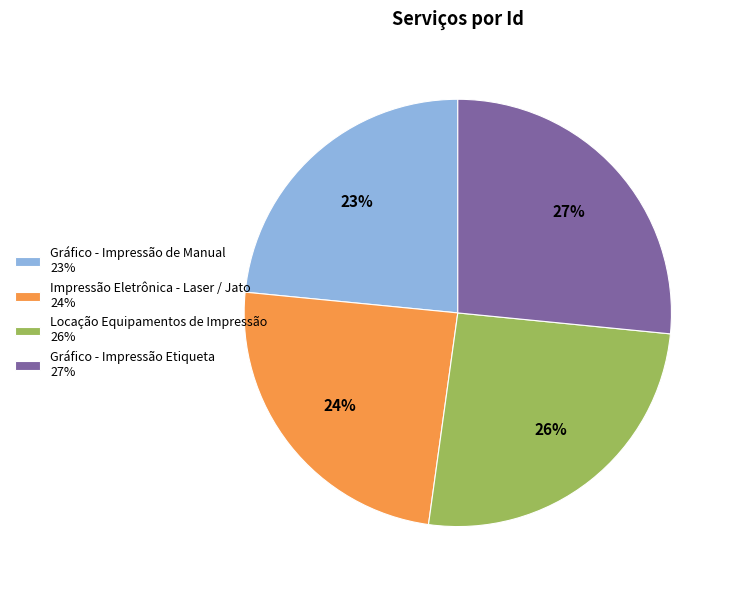

Does Impressão Eletrônica - Laser / Jato account for over 50% of the chart?

No